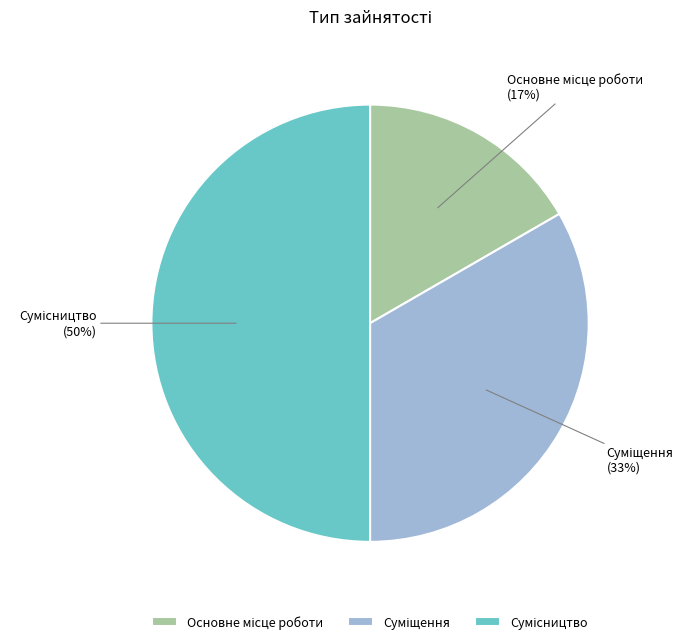

To the nearest percent, what is the average slice percentage?

33%